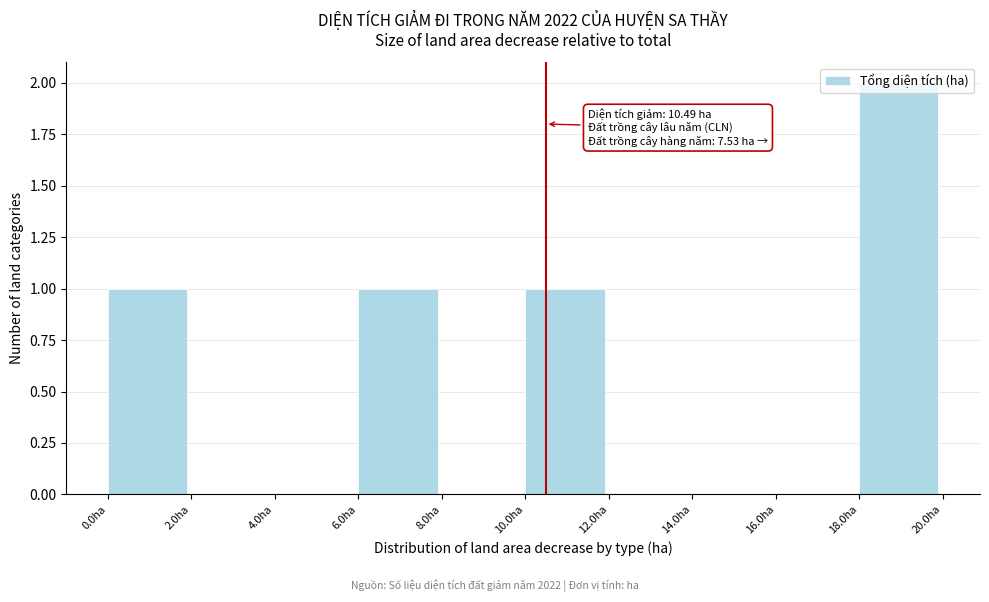

Over which range of the x-axis is the bar tallest?

18 to 20